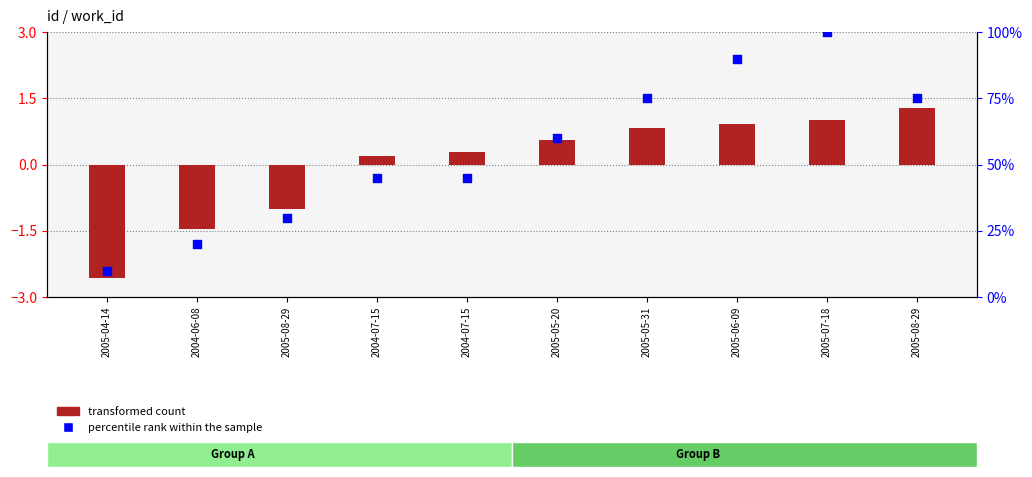

Is the value of transformed count at 2004-07-15 greater than the value of percentile rank within the sample at 2005-07-18?

No